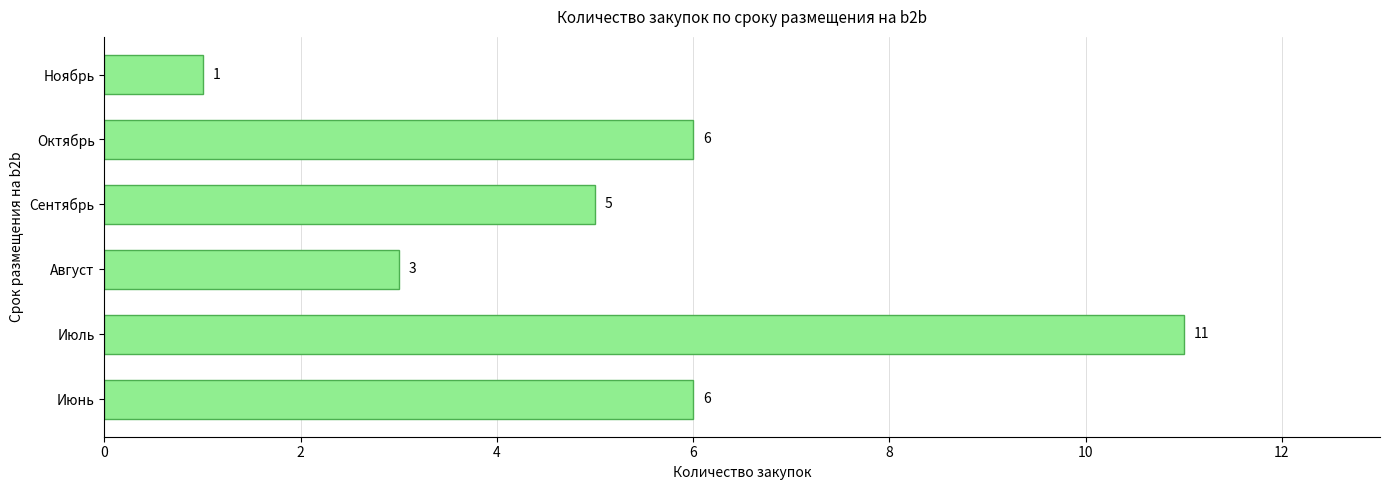

Reading top to bottom, transcribe all the data shown in this chart.

1	6	5	3	11	6